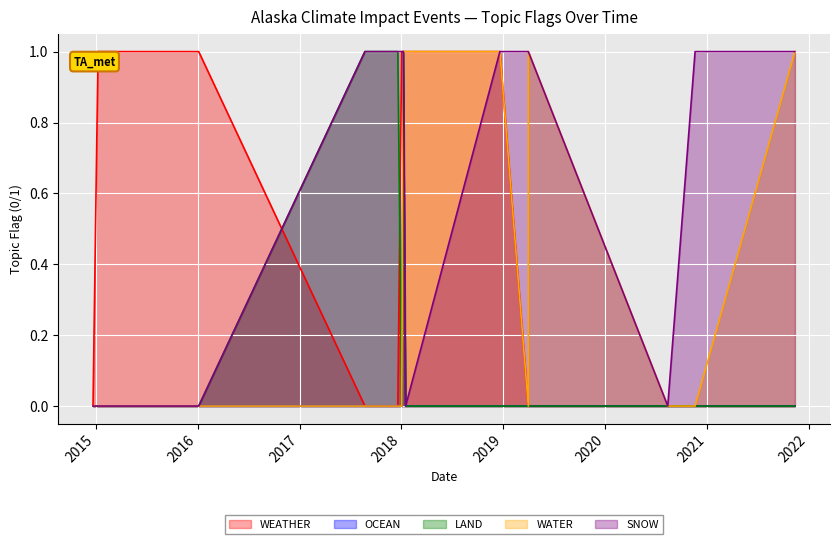

Which has a higher value, 2015-01-09 or 2017-08-23?

2015-01-09